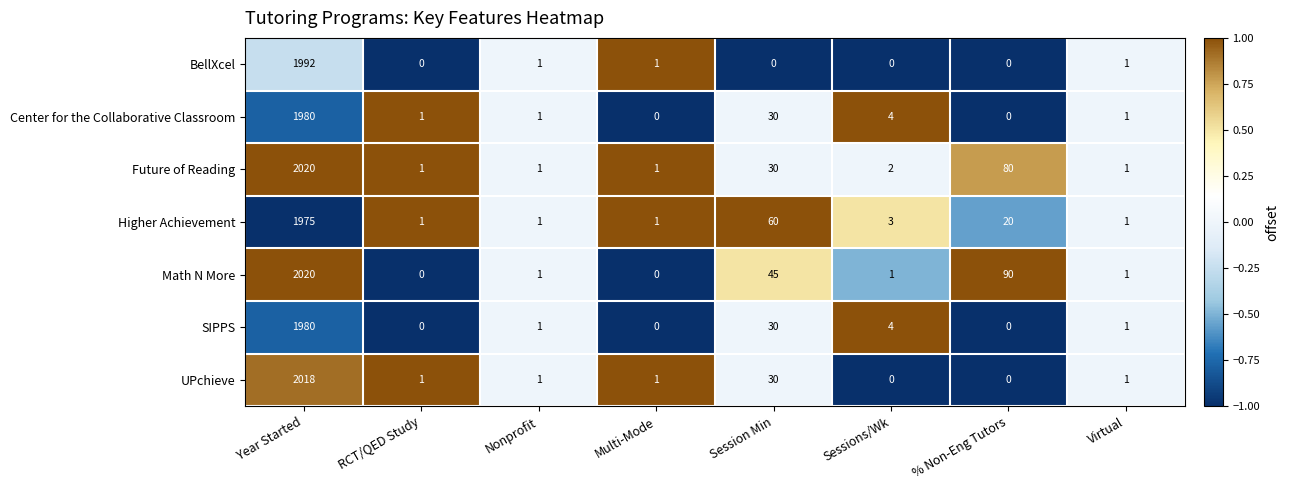

What value does the SIPPS series have at Session Min, to the nearest 50?

50